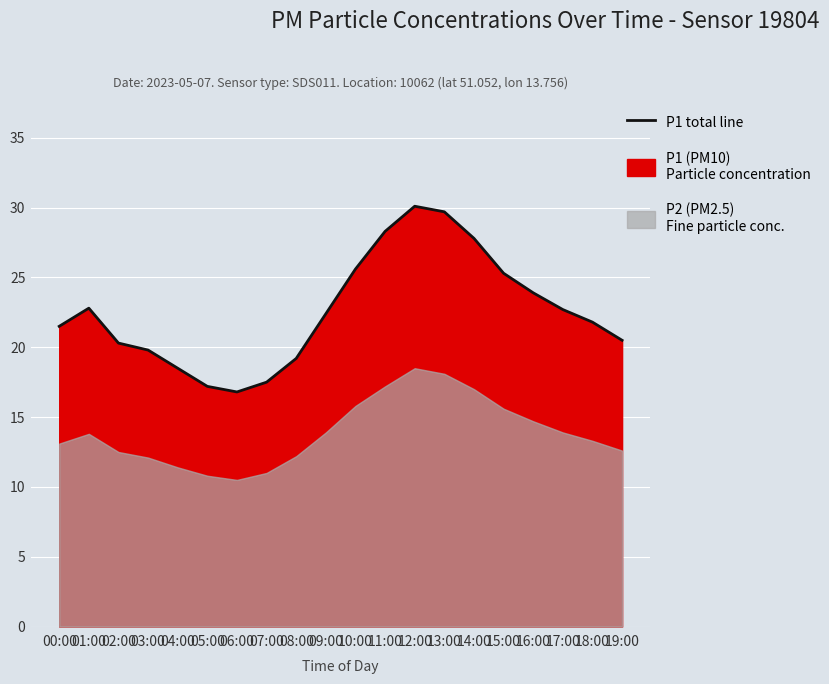

True or false: the data has more than 0 interior local peaks.

True